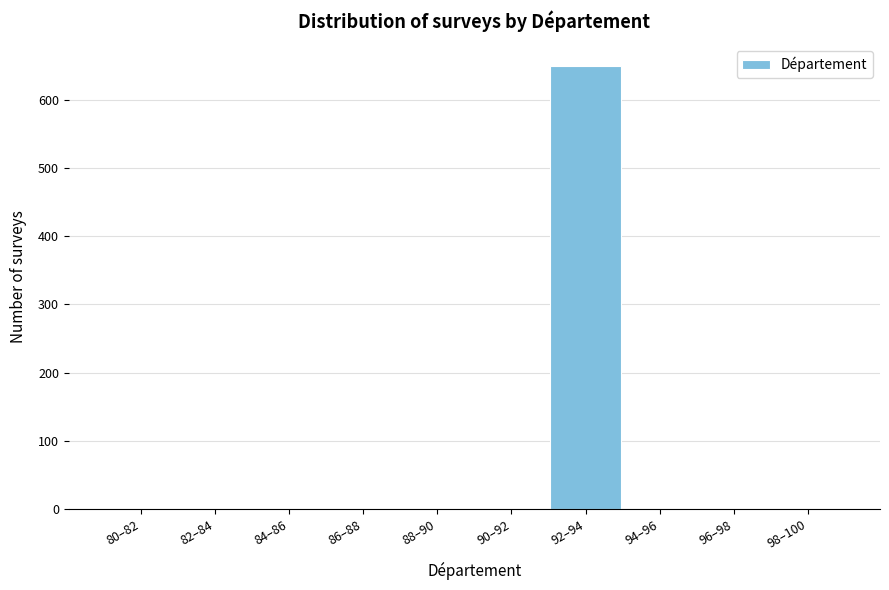

Reading right to left, extract all data points from this chart.

98–100=0	96–98=0	94–96=0	92–94=649	90–92=0	88–90=0	86–88=0	84–86=0	82–84=0	80–82=0